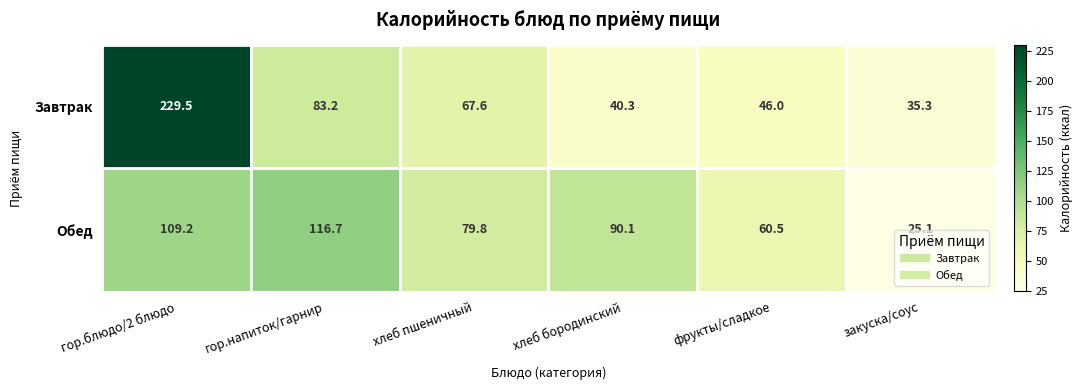

The Обед series shows 32.1 at хлеб пшеничный. True or false?

False